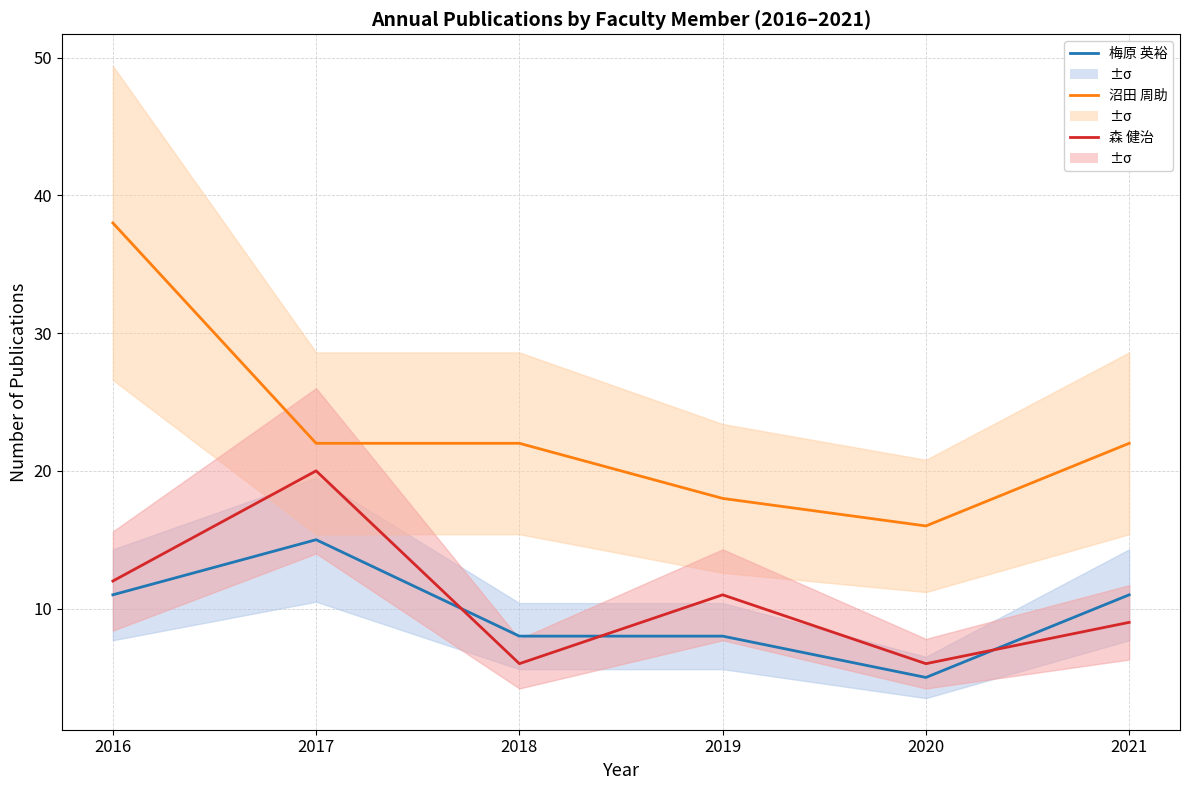

What is the minimum value for 沼田 周助?

16